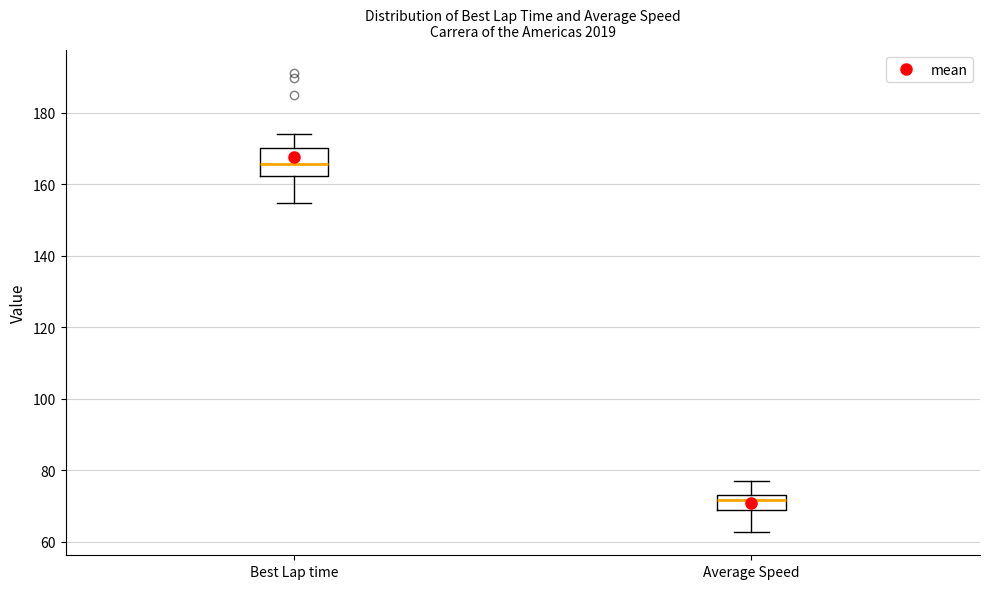

Reading left to right, transcribe this box plot: for each box, give where its median line is, the range the box spans, and where its two whiskers end, as read against the y-axis. The values are not printed on the chart, so give them approximately, as read against the axis.

Best Lap time: median 166, box 162 to 170, whiskers 154 to 174
Average Speed: median 72, box 68 to 74, whiskers 62 to 78